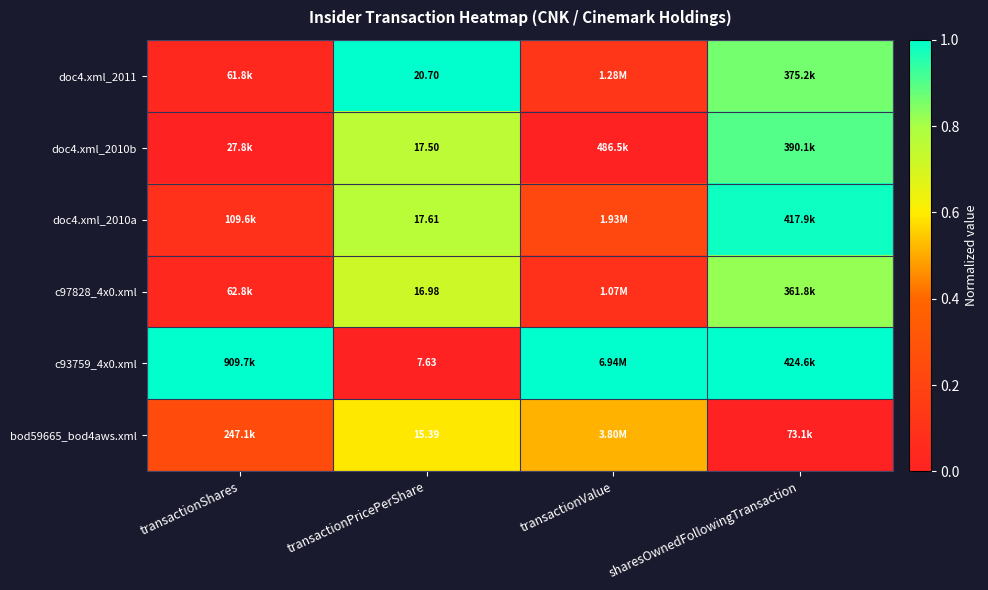

The c97828_4x0.xml series shows 0.1 at transactionValue. True or false?

False